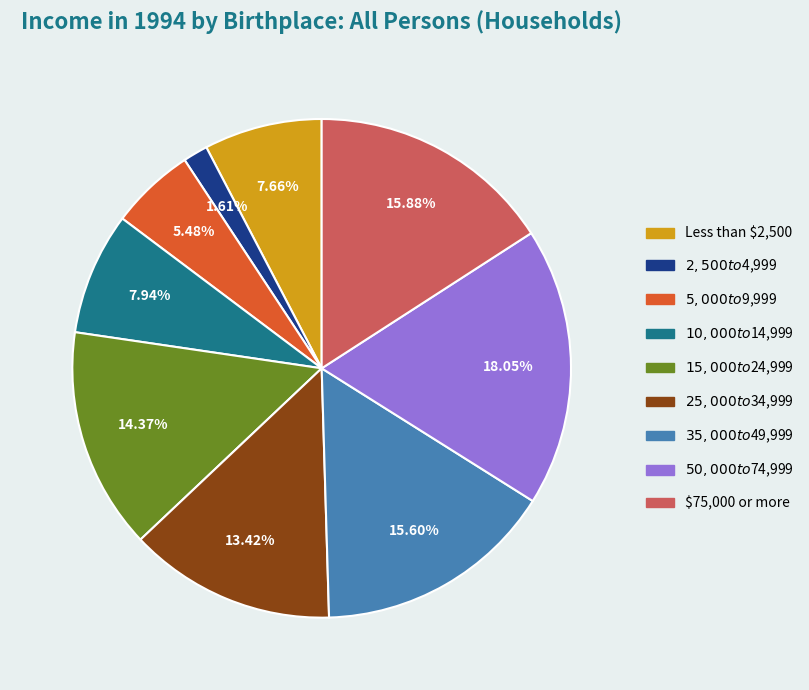

True or false: $25,000 to $34,999 accounts for 2% of the total.

False